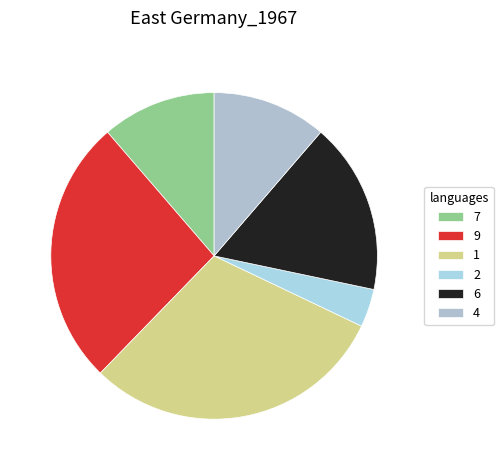

Count the number of slices in the pie.

6